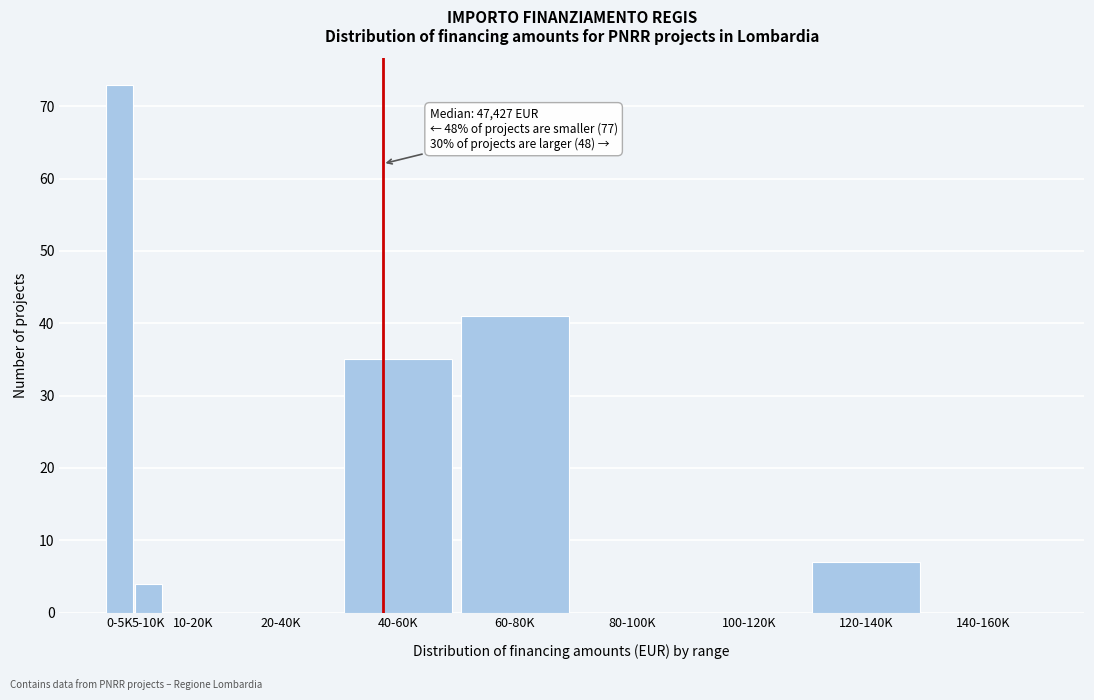

Reading right to left, transcribe all the data shown in this chart.

140-160K=0	120-140K=7	100-120K=0	80-100K=0	60-80K=41	40-60K=35	20-40K=0	10-20K=0	5-10K=4	0-5K=73